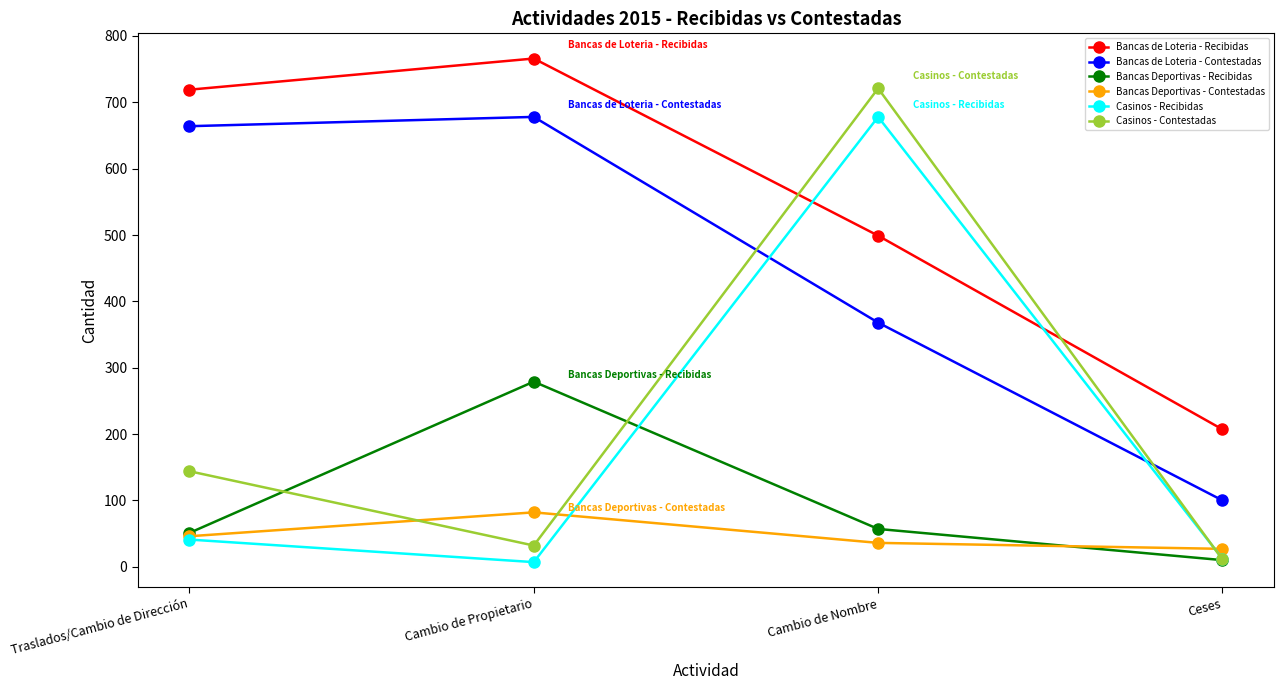

Where is Bancas de Loteria - Contestadas nearest to the value 389?

Cambio de Nombre